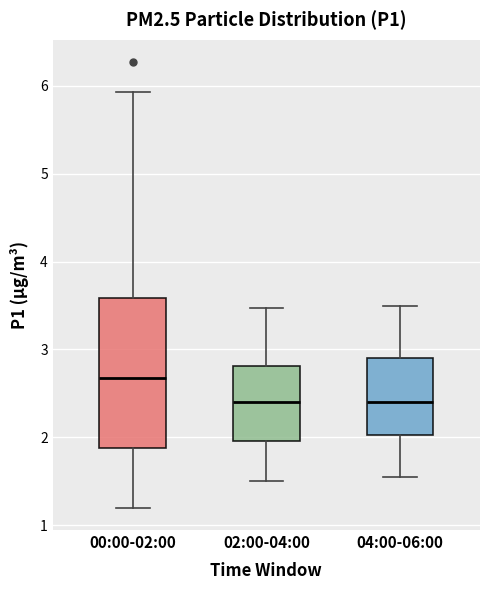

Which box has the highest median line?

00:00-02:00